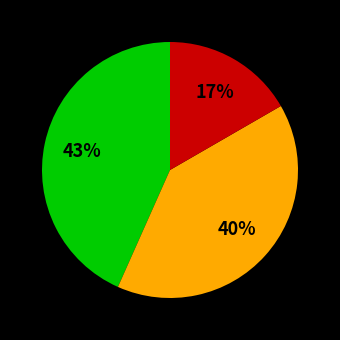

To the nearest percent, what is the average slice percentage?

33%